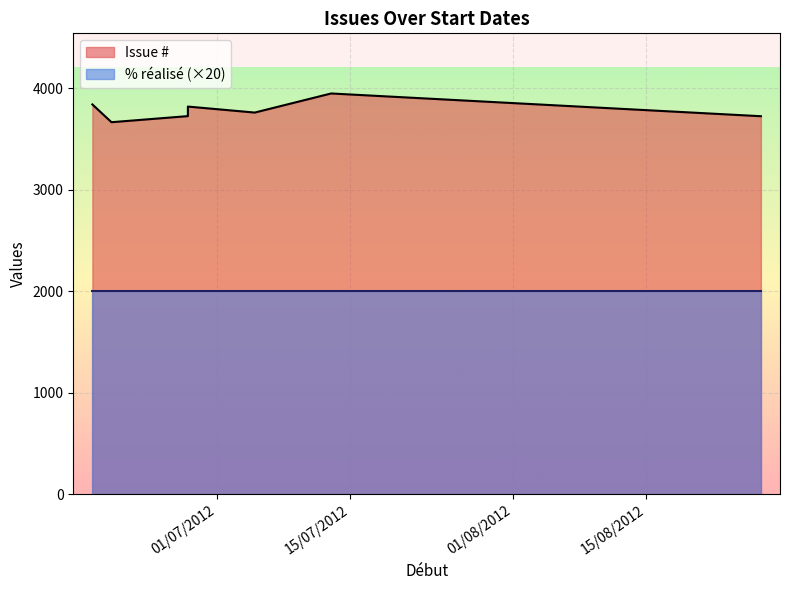

True or false: Issue # and % réalisé intersect in this chart.

False